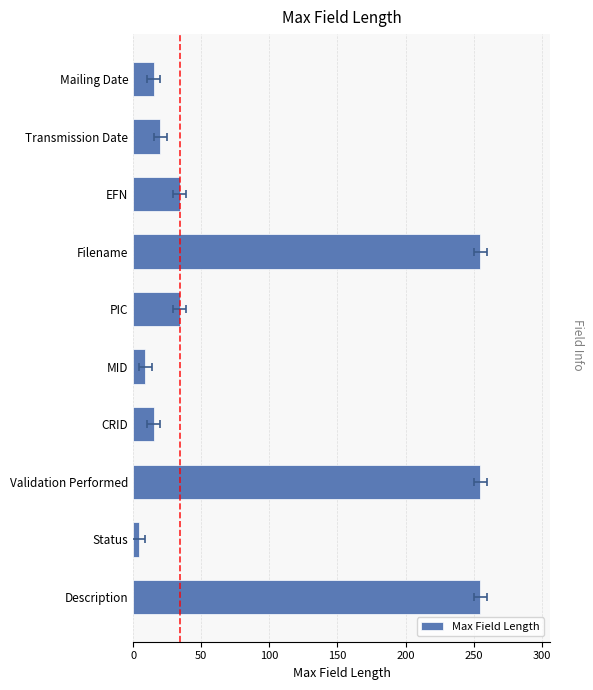

What is the approximate value at Description?

255